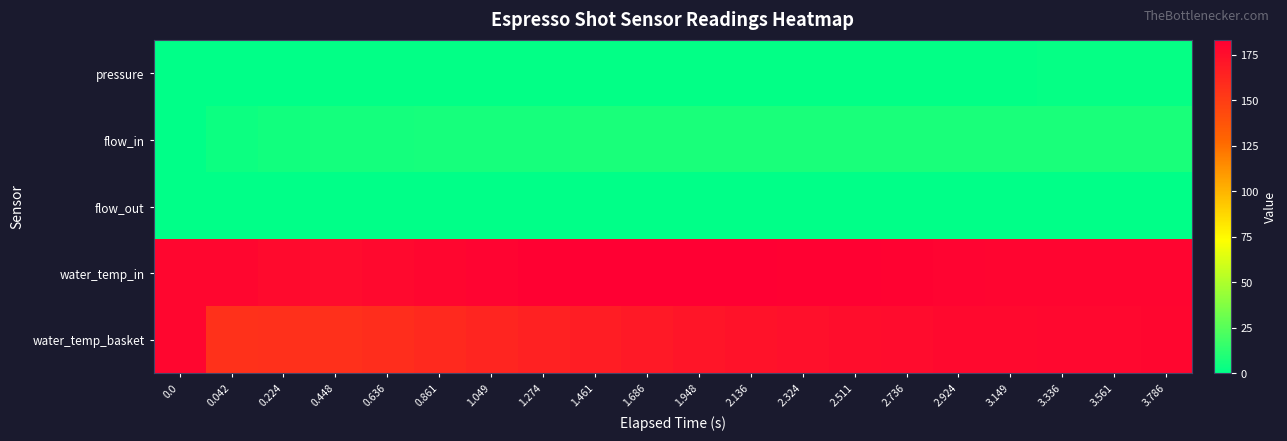

Reading right to left, extract all data points from this chart.

pressure: 3.786=1.9	3.561=1.7	3.336=1.5	3.149=1.4	2.924=1.2	2.736=1.1	2.511=1.1	2.324=1.1	2.136=1.0	1.948=1.0	1.686=1.0	1.461=1.0	1.274=1.0	1.049=1.0	0.861=1.0	0.636=0.9	0.448=0.9	0.224=0.6	0.042=0.6	0.0=0.0
flow_in: 3.786=7.5	3.561=7.5	3.336=7.5	3.149=7.5	2.924=7.5	2.736=7.5	2.511=7.5	2.324=7.5	2.136=7.5	1.948=7.5	1.686=7.4	1.461=7.3	1.274=7.1	1.049=6.9	0.861=6.6	0.636=6.2	0.448=5.7	0.224=5.1	0.042=4.1	0.0=0.0
flow_out: 3.786=0.0	3.561=0.0	3.336=0.0	3.149=0.0	2.924=0.0	2.736=0.0	2.511=0.0	2.324=0.0	2.136=0.0	1.948=0.0	1.686=0.0	1.461=0.0	1.274=0.0	1.049=0.0	0.861=0.0	0.636=0.0	0.448=0.0	0.224=0.0	0.042=0.0	0.0=0.0
water_temp_in: 3.786=179.8	3.561=179.9	3.336=180.2	3.149=180.3	2.924=180.9	2.736=181.4	2.511=181.9	2.324=182.5	2.136=182.8	1.948=183.2	1.686=183.1	1.461=182.6	1.274=182.1	1.049=180.9	0.861=179.6	0.636=178.2	0.448=176.7	0.224=176.9	0.042=178.9	0.0=179.6
water_temp_basket: 3.786=179.0	3.561=178.7	3.336=178.3	3.149=178.1	2.924=177.5	2.736=176.7	2.511=175.7	2.324=174.5	2.136=173.1	1.948=171.3	1.686=169.3	1.461=167.1	1.274=164.8	1.049=162.5	0.861=160.4	0.636=158.3	0.448=157.2	0.224=157.1	0.042=156.6	0.0=179.6